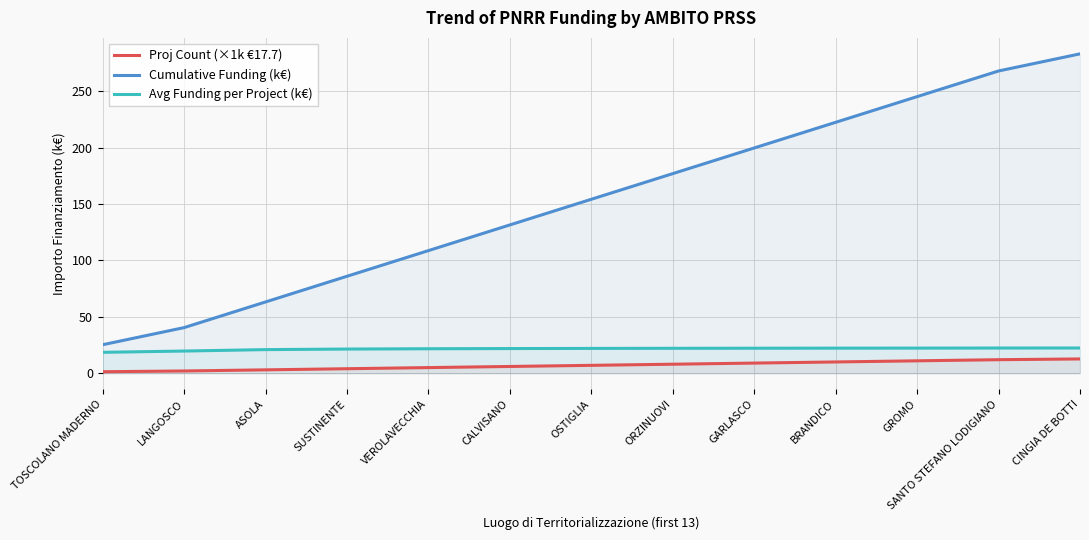

What is the maximum value for Avg Funding per Project (k€)?

22.4